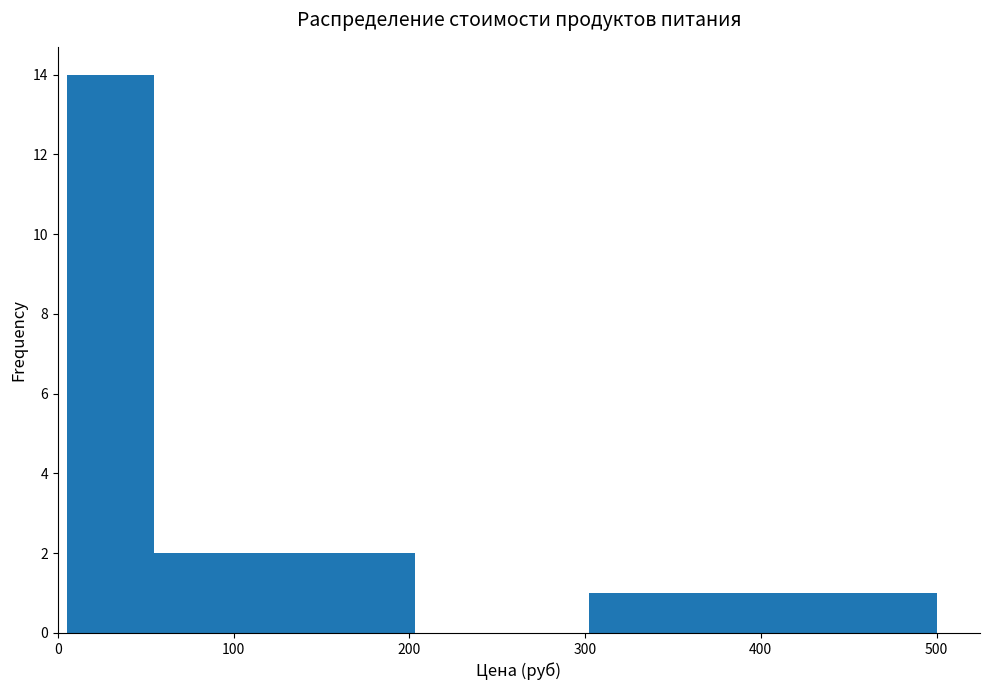

Reading left to right, transcribe this chart: for each bar, give the range it covers on the x-axis and its height. Neither the bar edges nor the heights are printed on the chart, so give them approximately, as read against the axes.

10 to 50: 14
50 to 100: 2
100 to 150: 2
150 to 200: 2
200 to 250: 0
250 to 300: 0
300 to 350: 1
350 to 400: 1
400 to 450: 1
450 to 500: 1